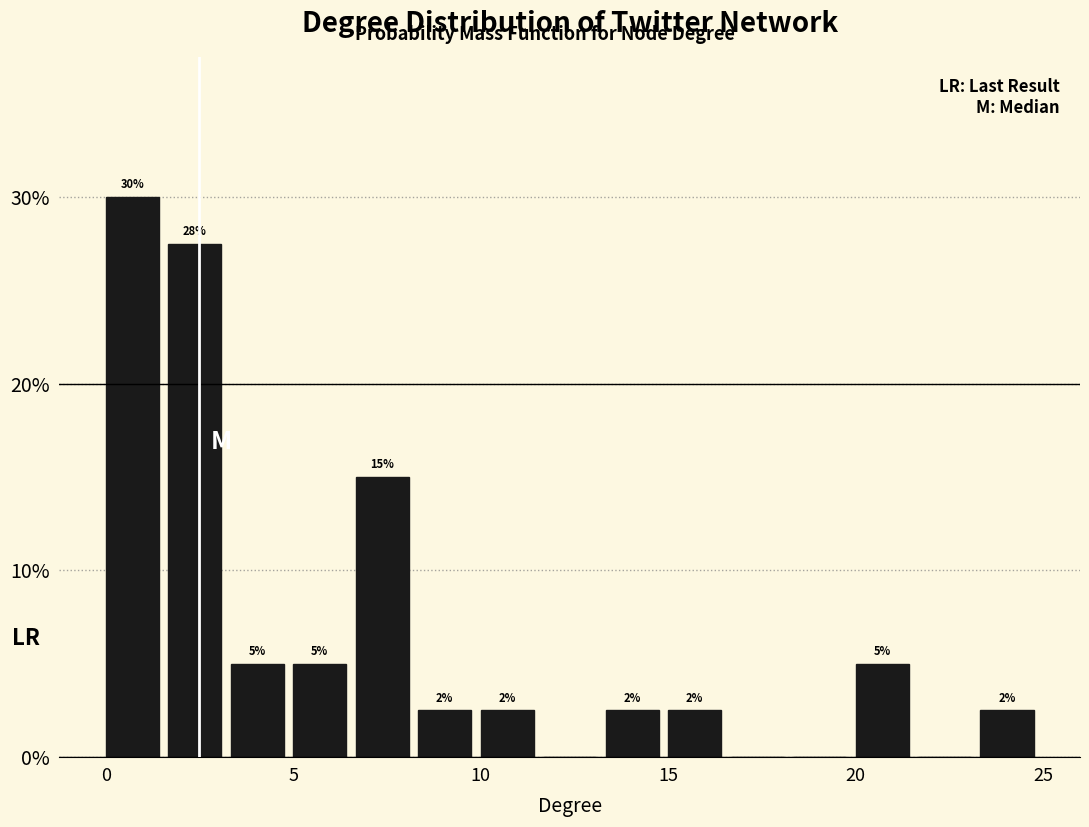

Read against the x-axis, roughly where is the centre of the tallest bar?

0.5